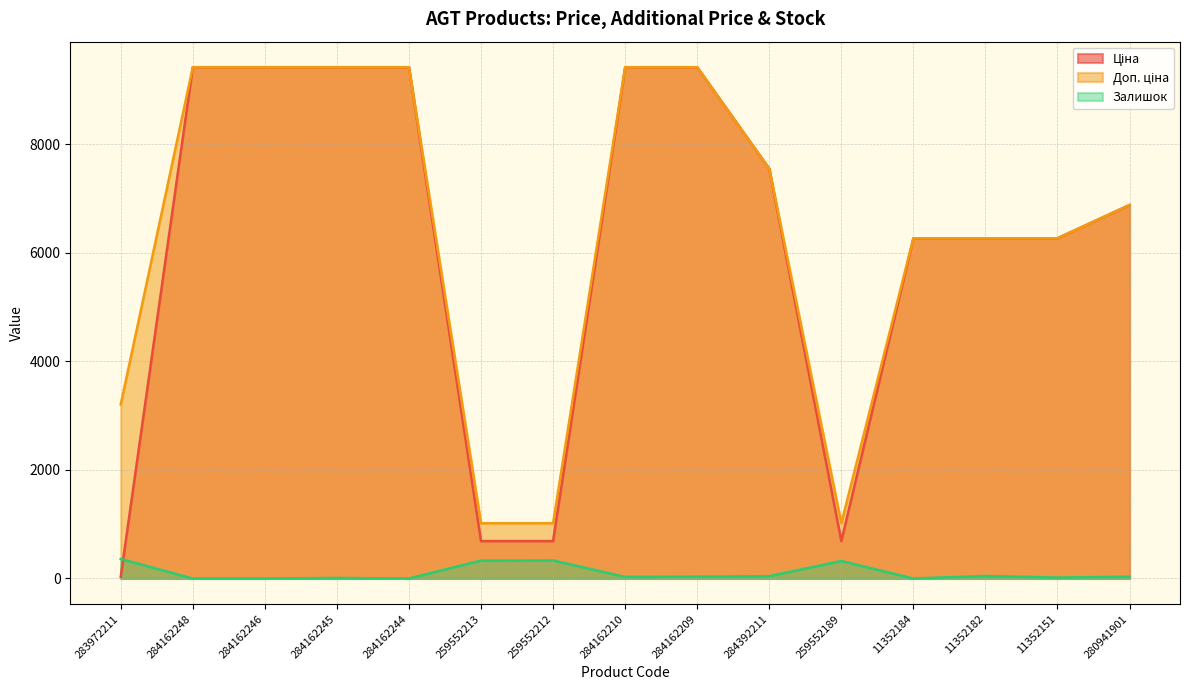

What is the label of the 15th point from the left?

280941901